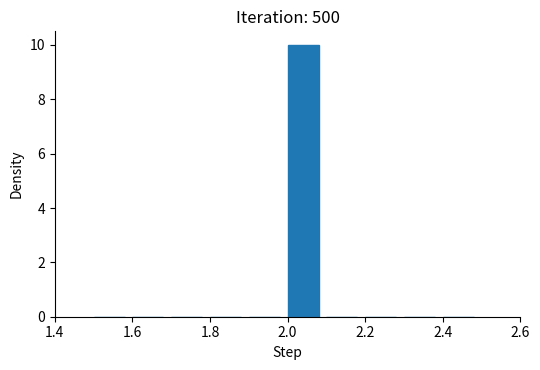

What is the height of the bar covering 2.0 to 2.1 on the x-axis? The values are not printed on the chart, so give them approximately, as read against the axis.

10